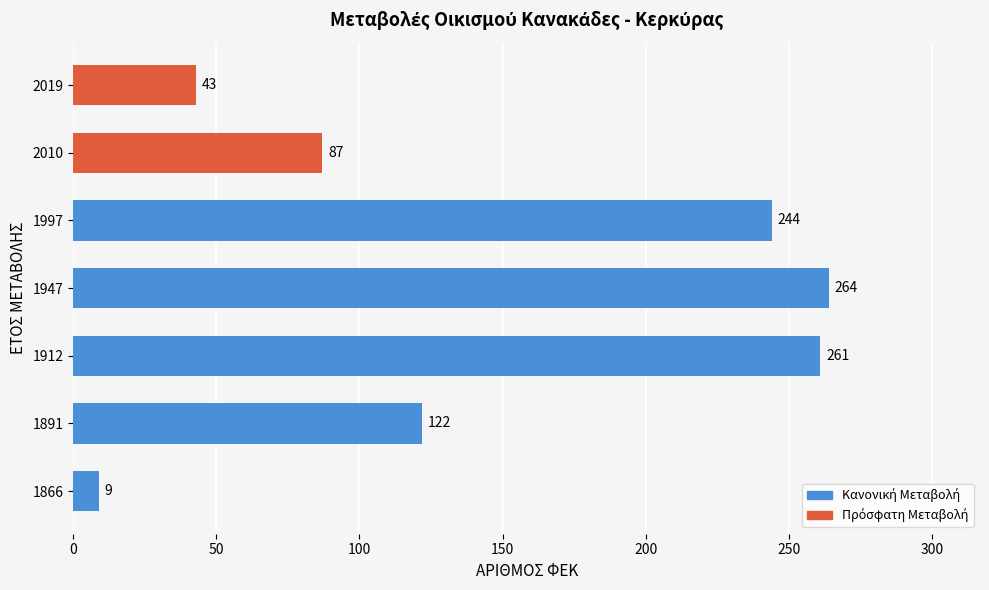

Rank the categories by value from highest to lowest.

1947, 1912, 1997, 1891, 2010, 2019, 1866